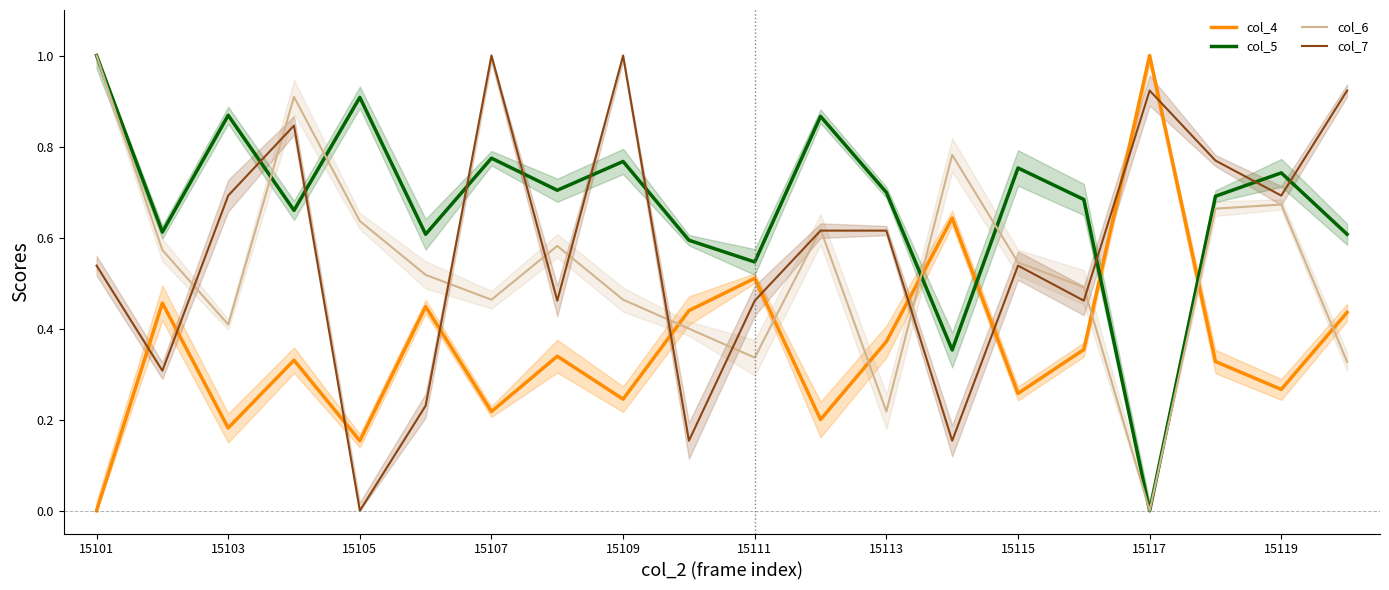

How many positive values does the col_4 series have?

19